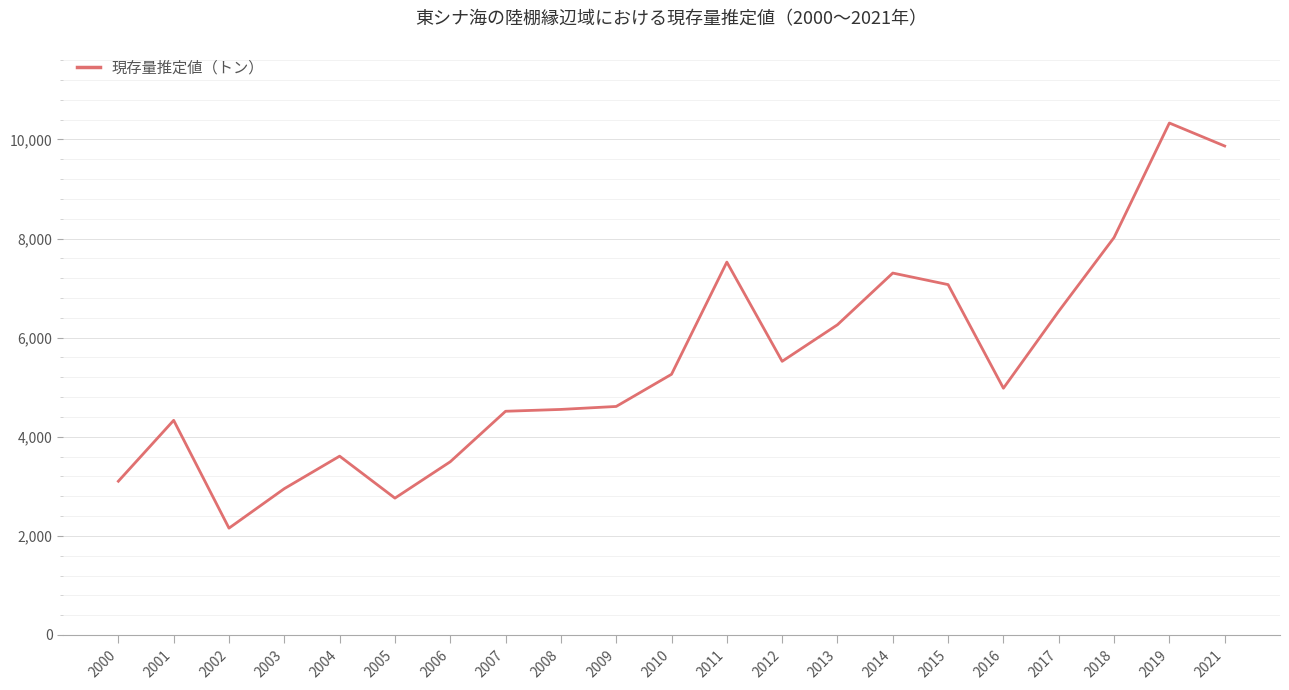

Where does the data first go above 4980?

2010